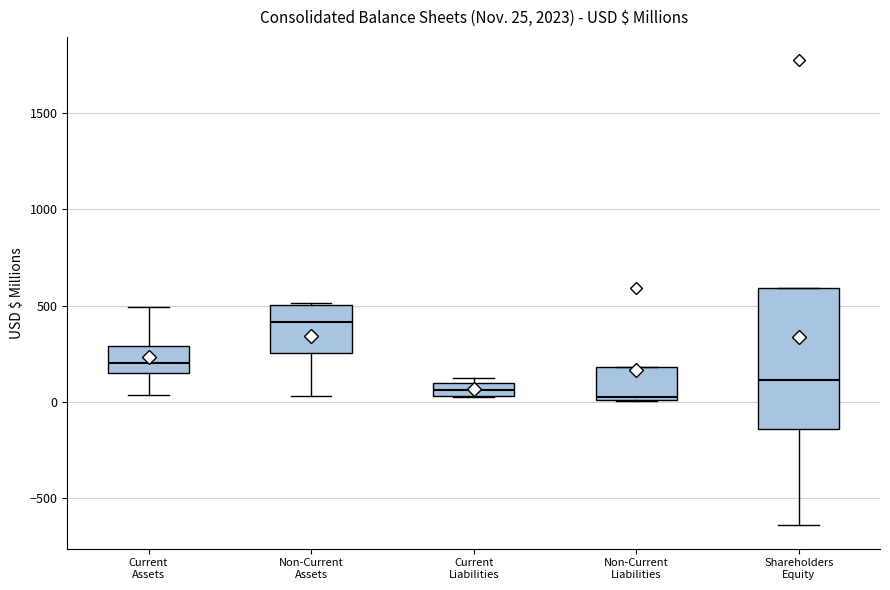

Comparing the boxes themselves (not the whiskers), which one is the tallest?

Shareholders Equity